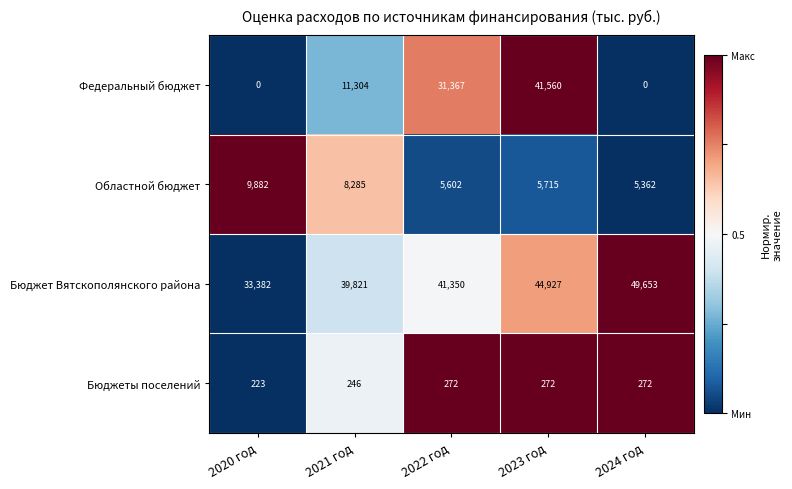

Which series has the largest range (max minus min)?

Федеральный бюджет